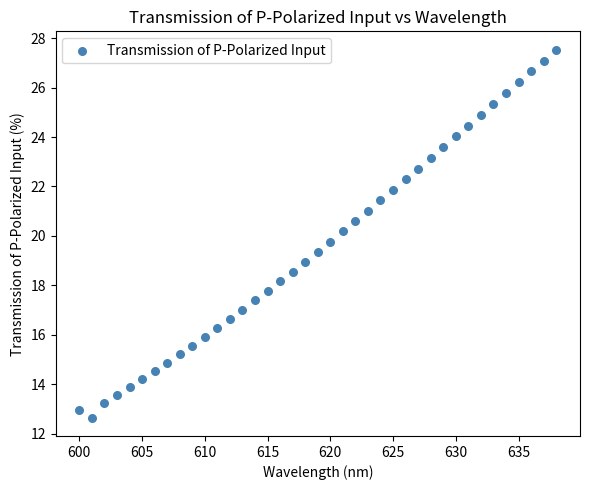

What is the range of Y values (max minus min)?

14.9